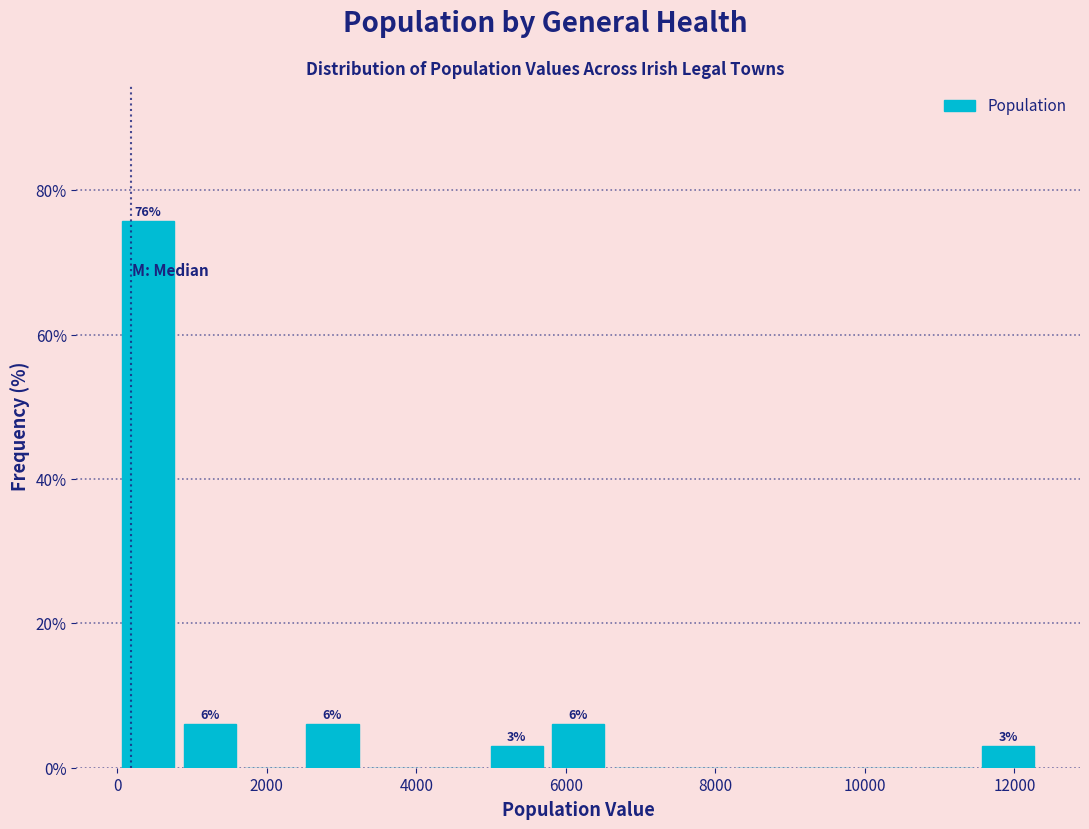

Which range on the x-axis has the tallest bar?

0 to 800